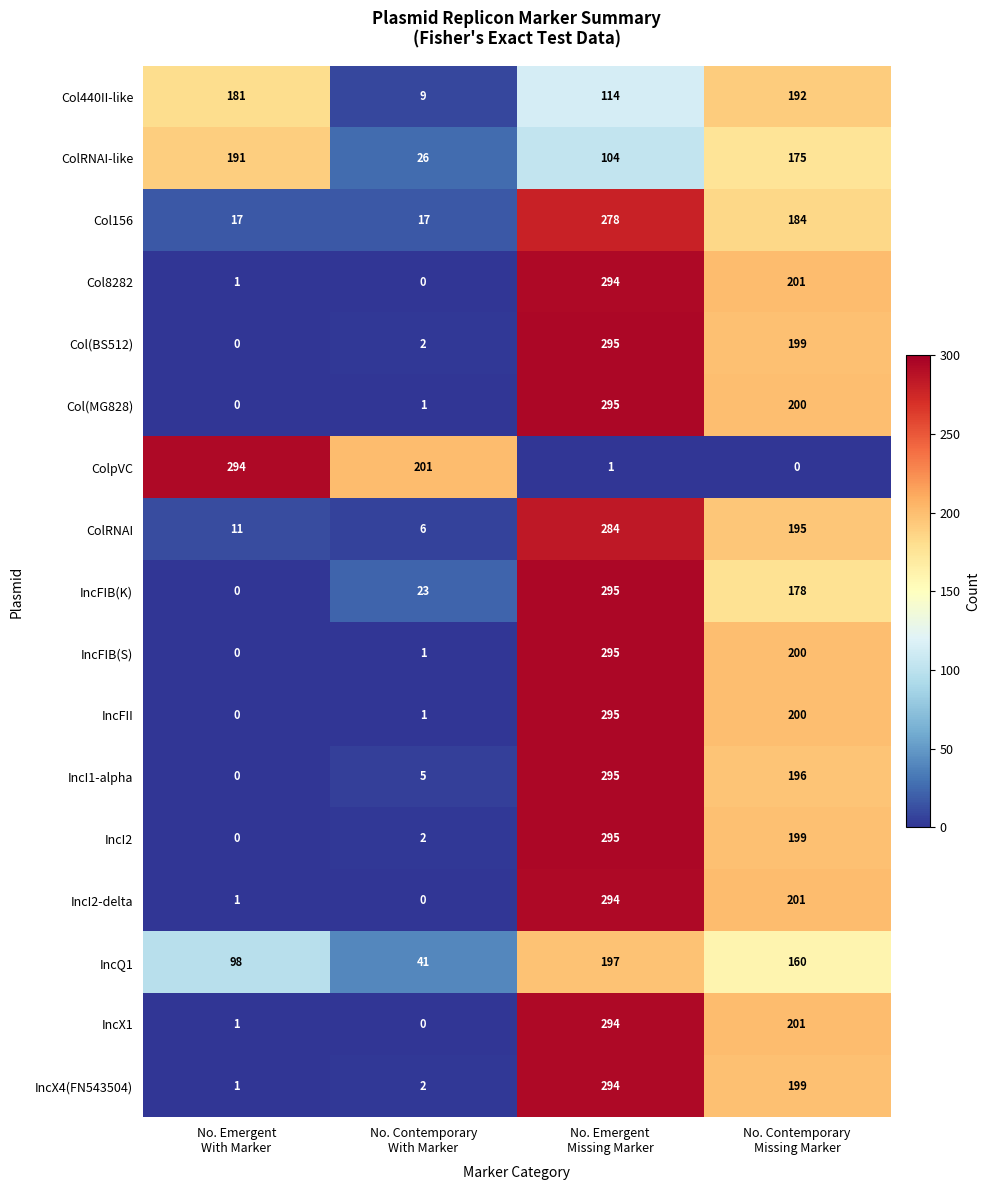

What is the highest value of the Col440II-like series?

192